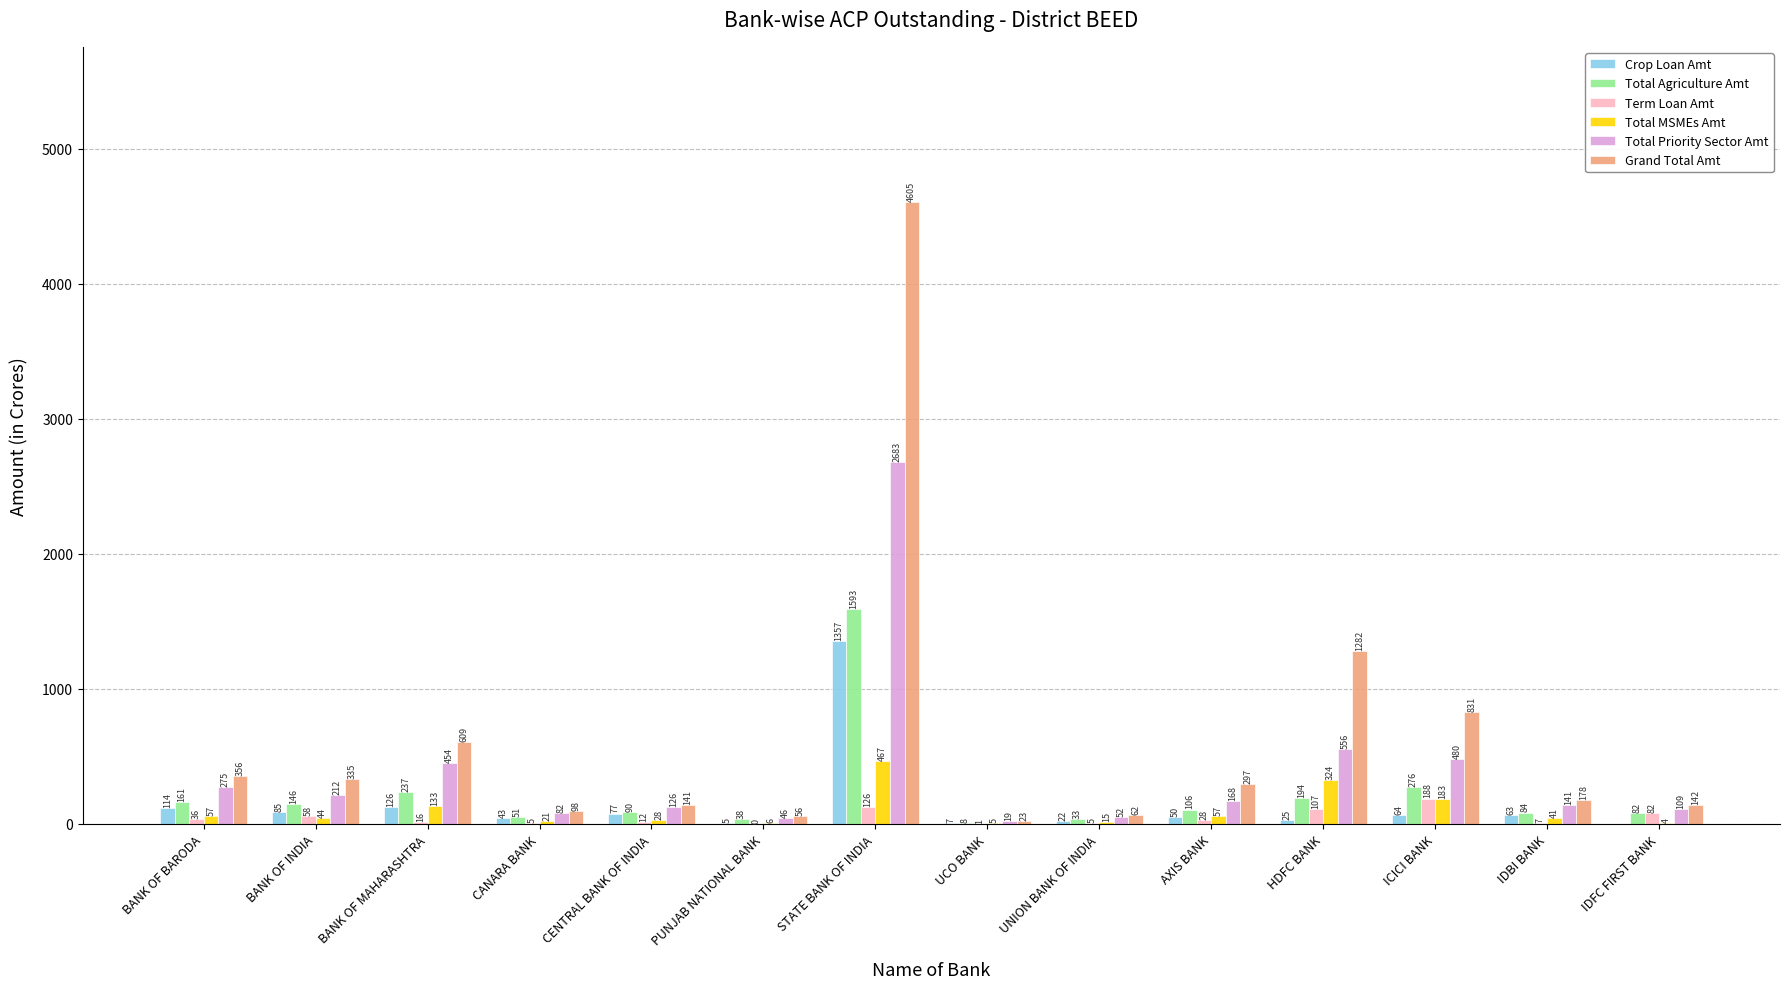

At which category is the sum across all series the highest?

STATE BANK OF INDIA